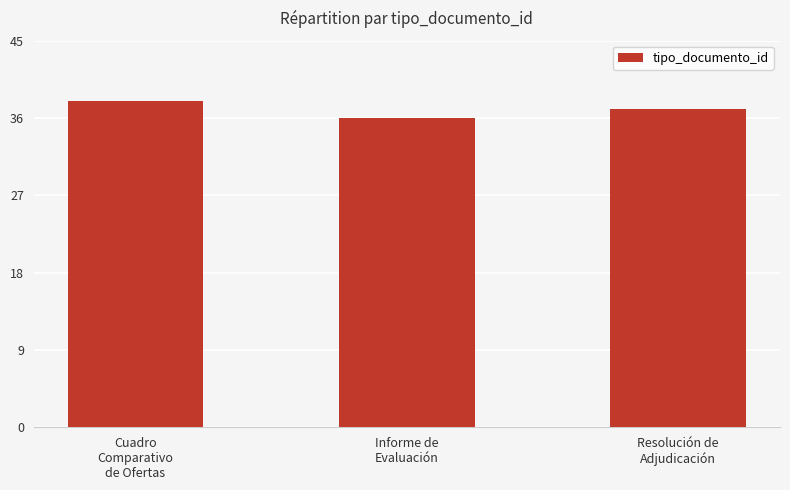

What is the approximate value at Cuadro
Comparativo
de Ofertas?

38